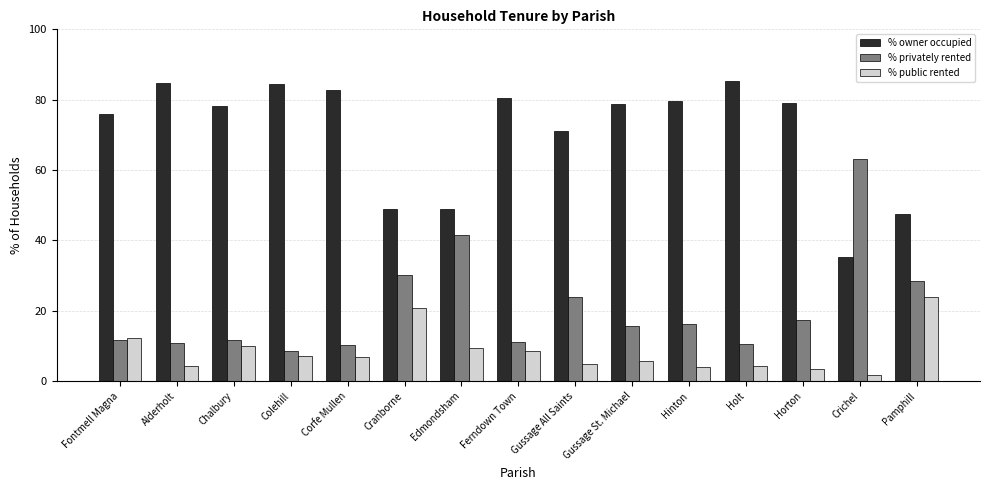

At how many categories does at least one series exceed 59?

12